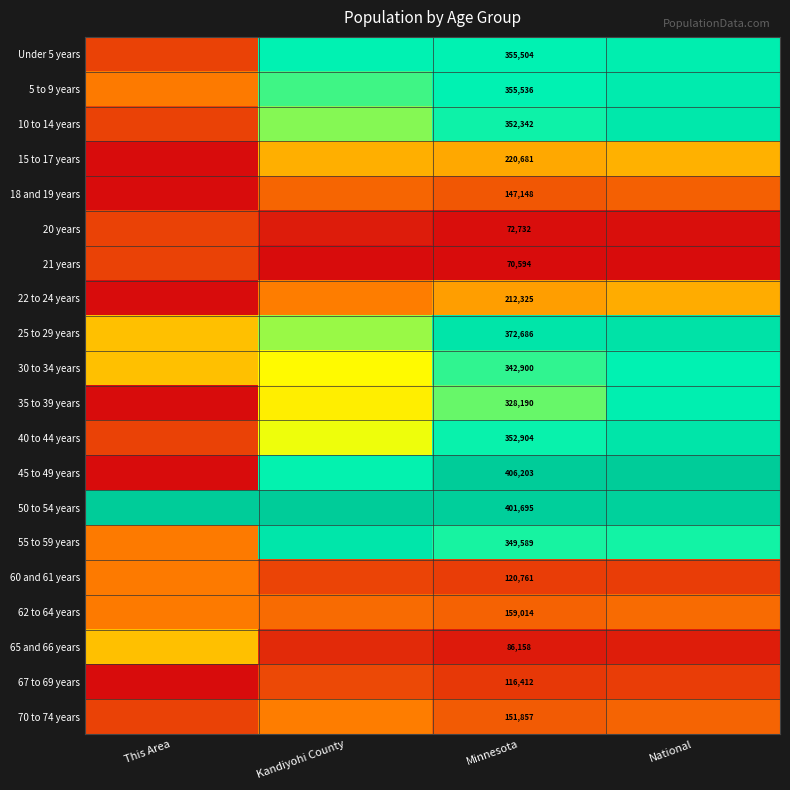

The value of 30 to 34 years at National is 1.2. True or false?

False